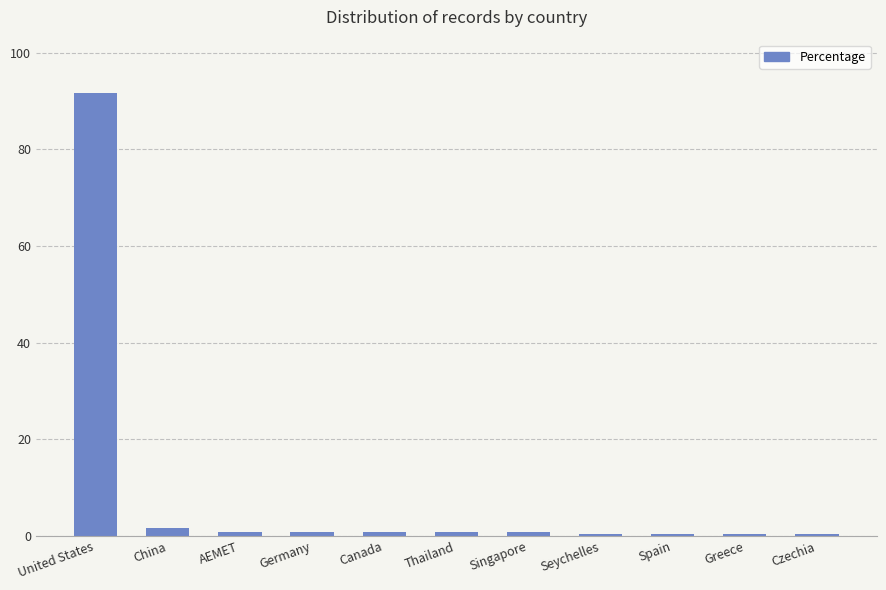

How many distinct data groups are displayed?

1